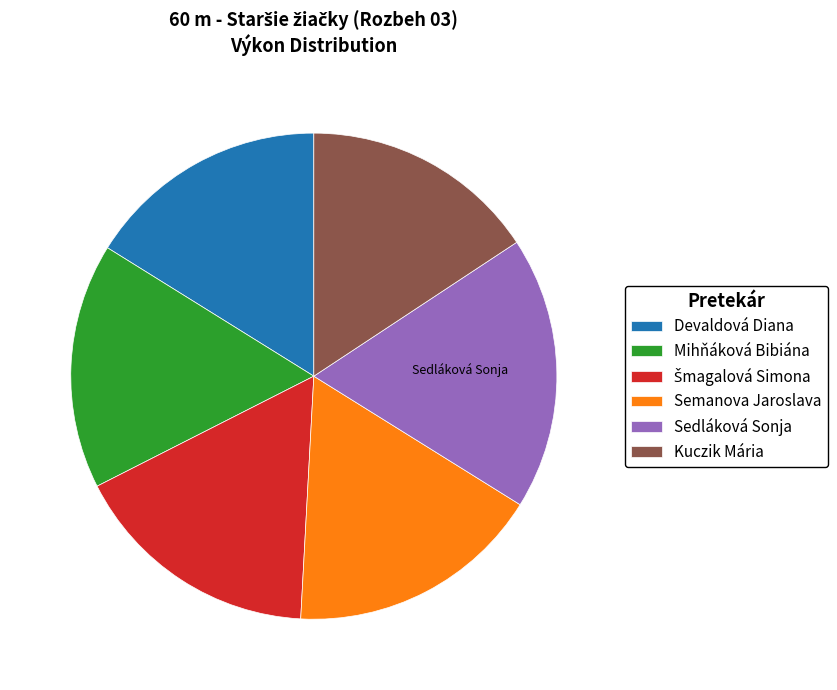

Approximately how many times larger is the value at Kuczik Mária compared to Devaldová Diana?

1.0